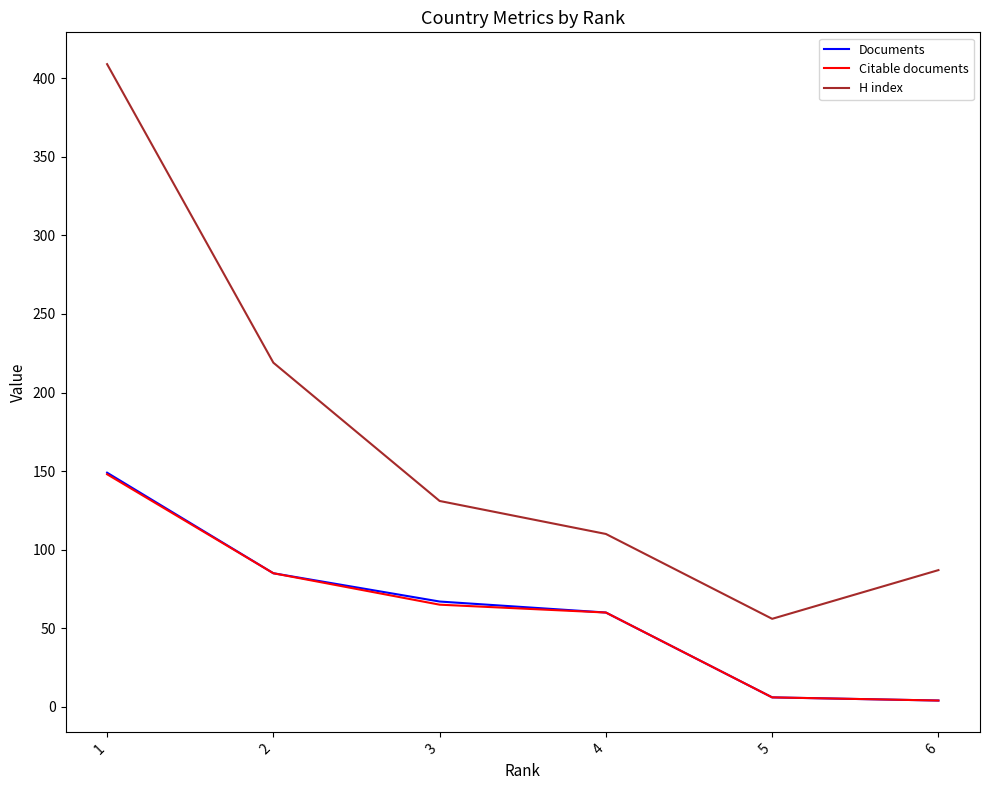

True or false: Documents and H index cross at least once.

False